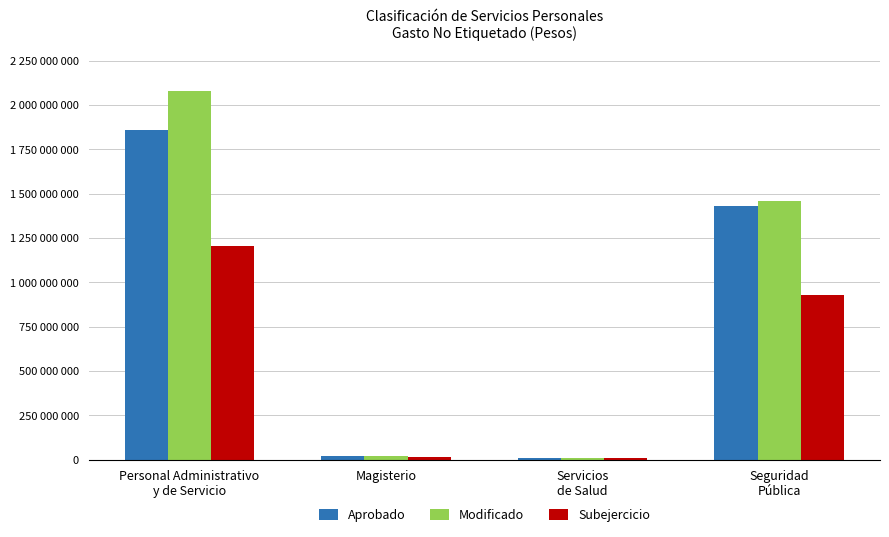

Which series has the widest spread of values?

Modificado